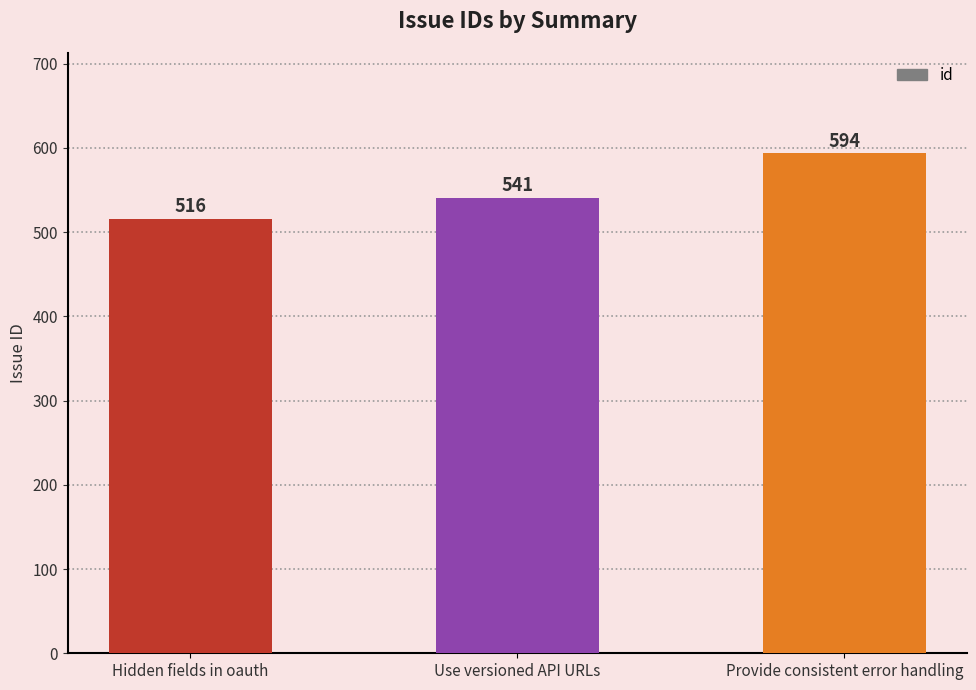

What position from the right is Provide consistent error handling?

1